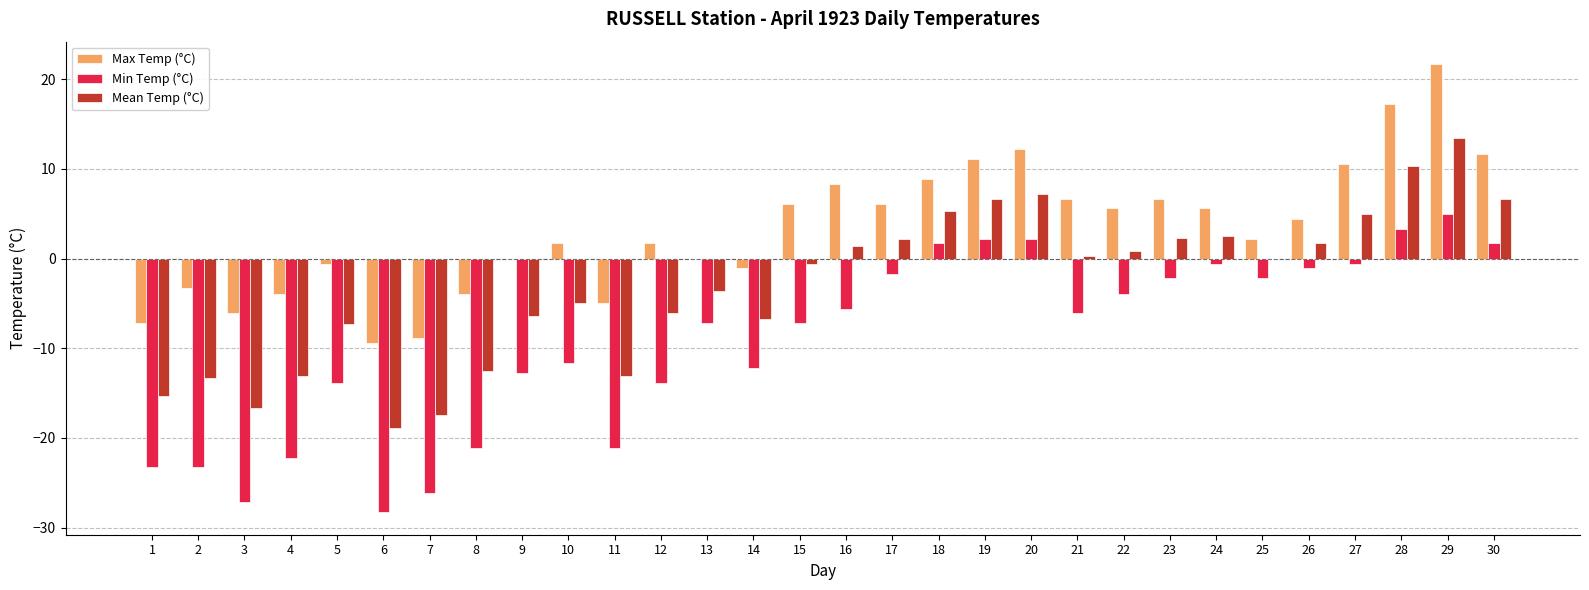

The Max Temp (°C) series shows 17.8 at 13. True or false?

False